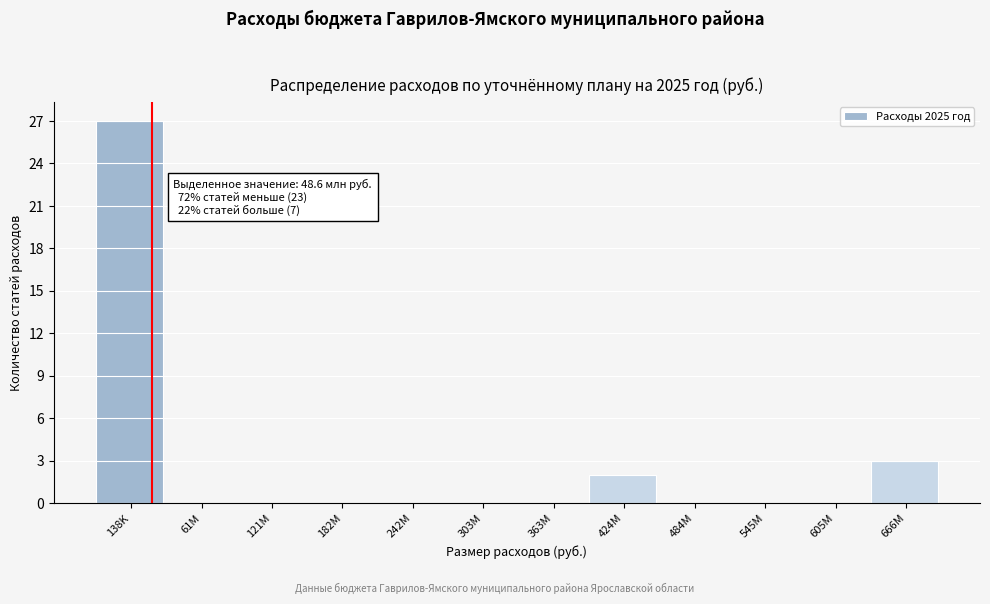

Reading left to right, list all the values displayed in this chart.

138K=27	61M=0	121M=0	182M=0	242M=0	303M=0	363M=0	424M=2	484M=0	545M=0	605M=0	666M=3